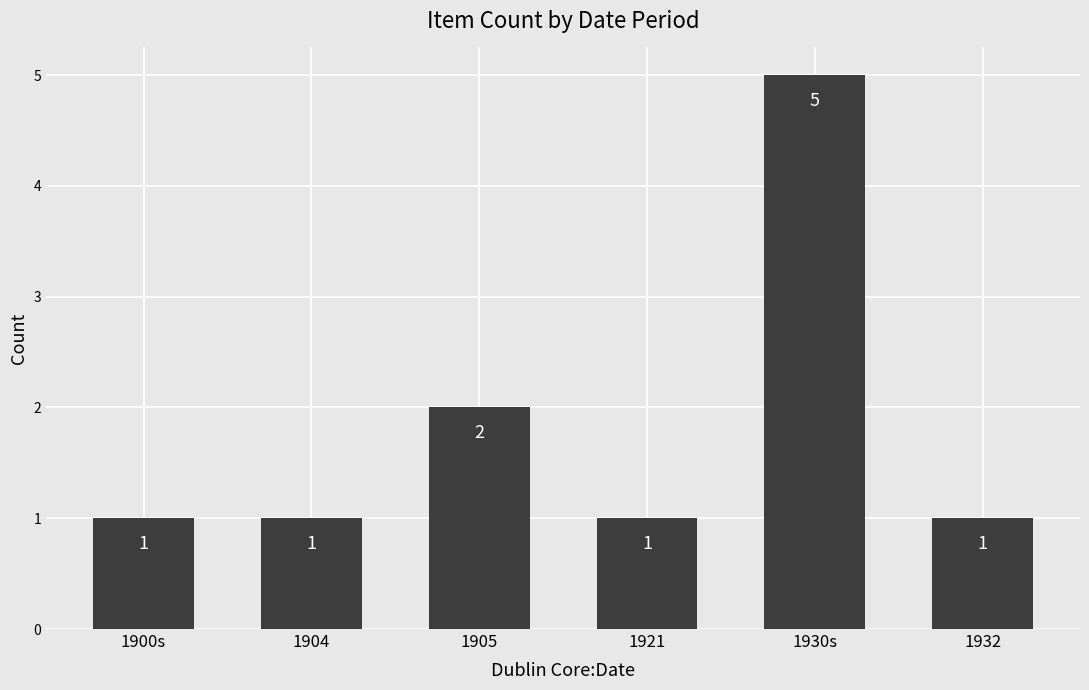

What is the sum of all values?

11